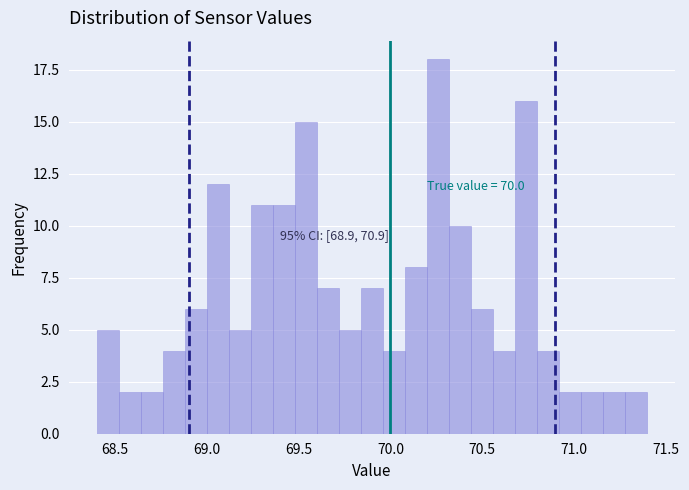

Read against the x-axis, roughly where is the centre of the tallest bar?

70.25